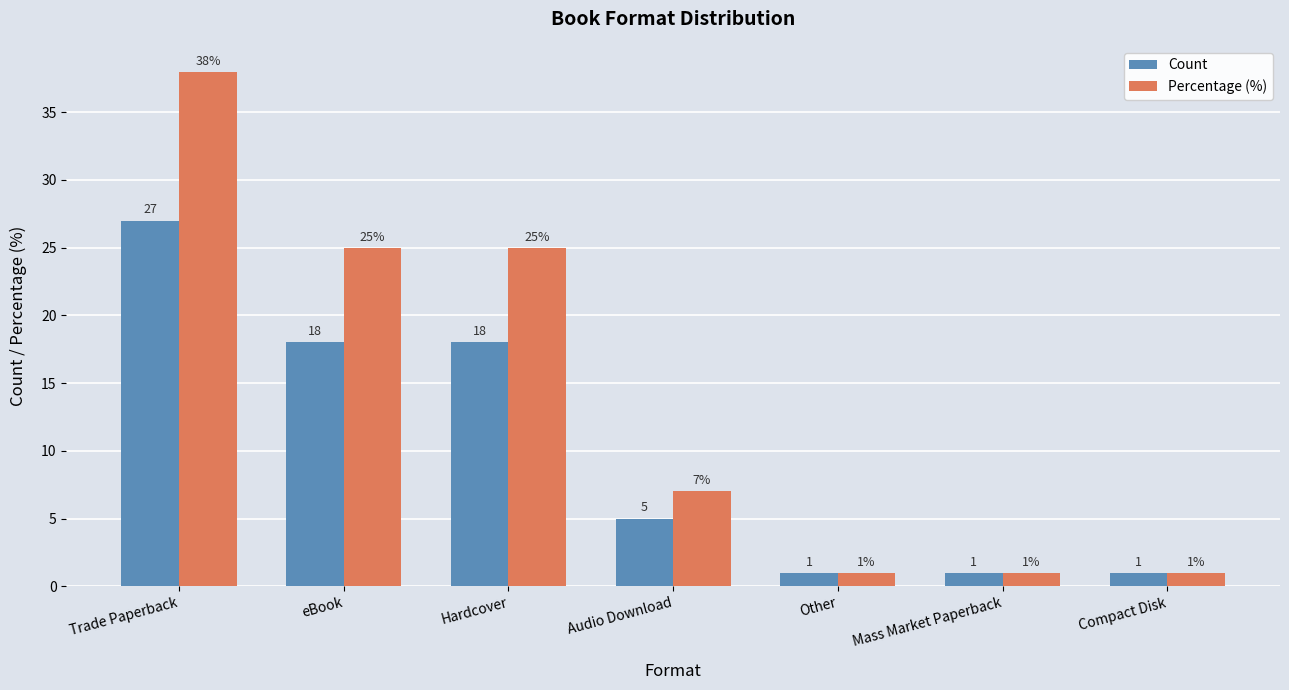

Rank the series by their maximum value, from highest to lowest.

Percentage (%), Count